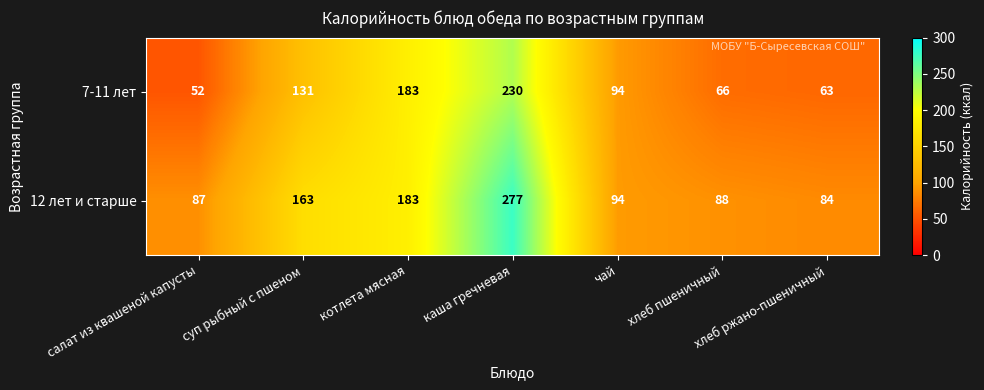

At which label does 7-11 лет reach its peak?

каша гречневая